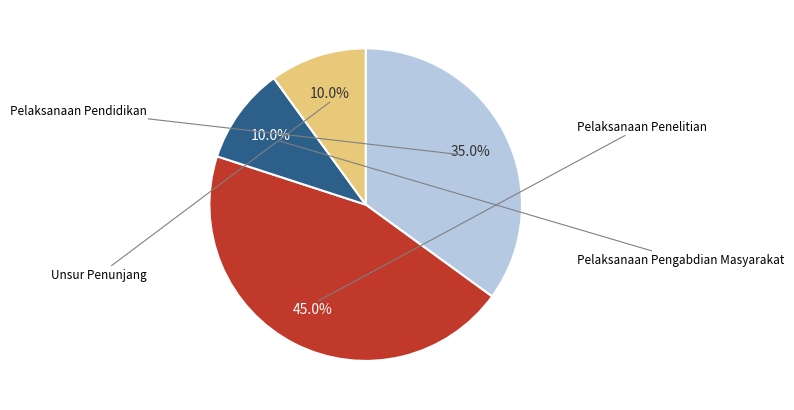

Is there a majority slice in this chart?

No